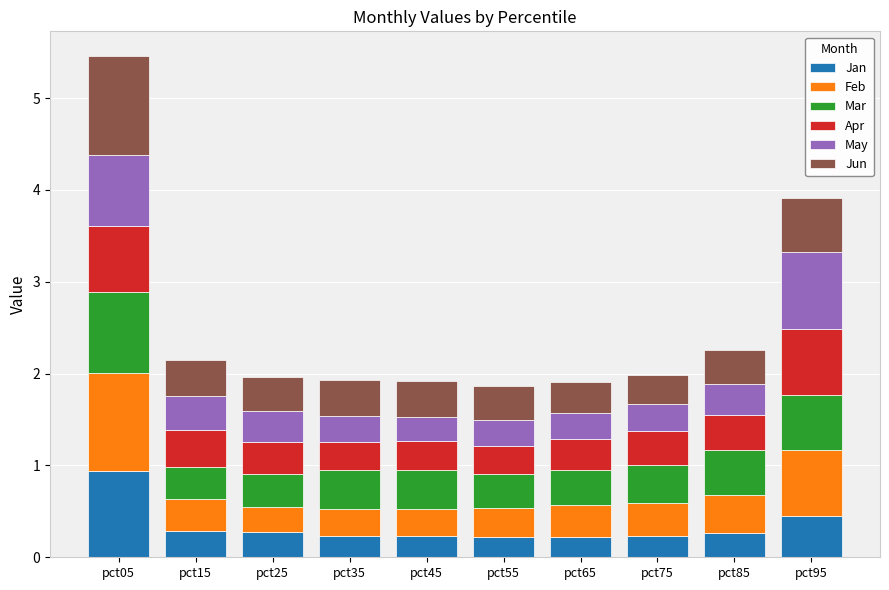

What is the sum of the Jan values at pct75 and pct45?

0.5